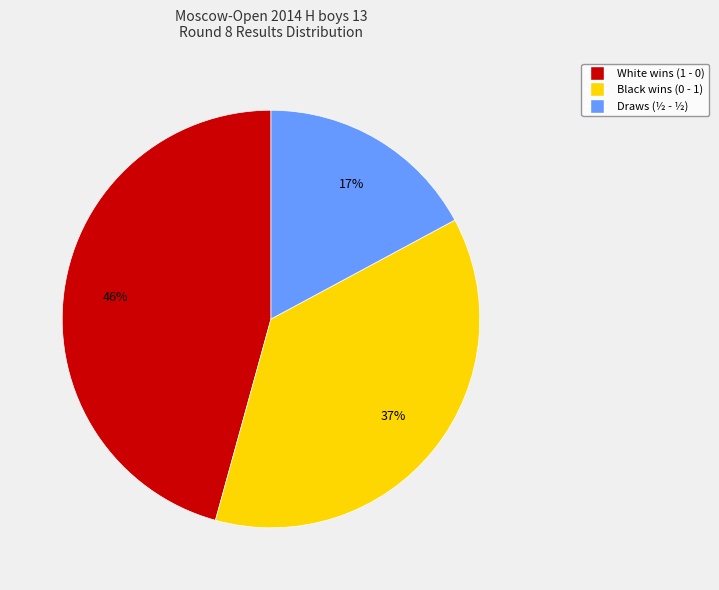

To the nearest percent, what is the difference between the largest and smallest slice percentages?

29%